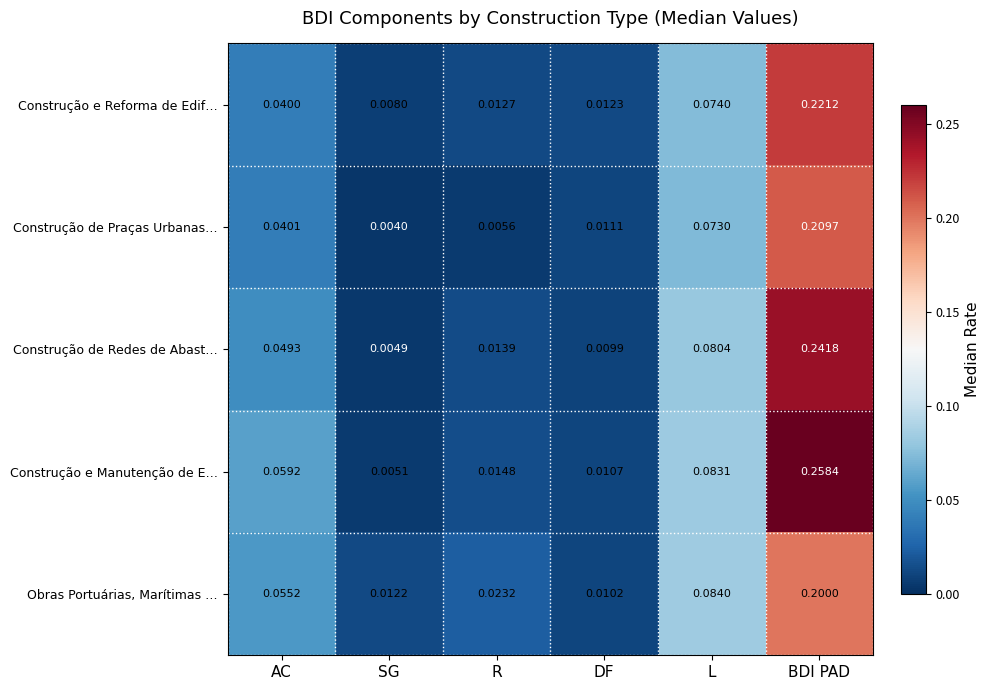

Where is Construção e Reforma de Edif… nearest to the value 0?

SG